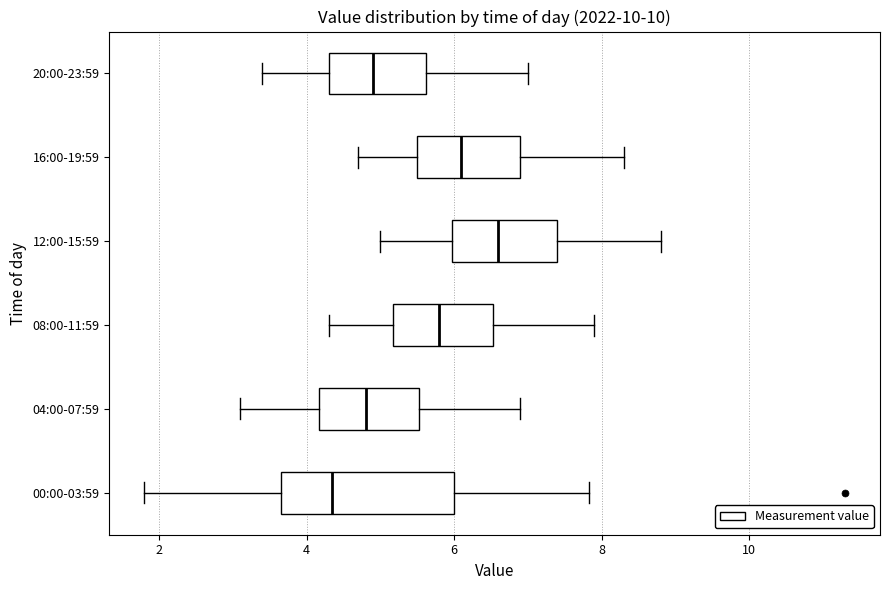

Reading bottom to top, transcribe this box plot: for each box, give where its median line is, the range the box spans, and where its two whiskers end, as read against the x-axis. The values are not printed on the chart, so give them approximately, as read against the axis.

00:00-03:59: median 4.4, box 3.6 to 6.0, whiskers 1.8 to 7.8
04:00-07:59: median 4.8, box 4.2 to 5.6, whiskers 3.2 to 7.0
08:00-11:59: median 5.8, box 5.2 to 6.6, whiskers 4.4 to 8.0
12:00-15:59: median 6.6, box 6.0 to 7.4, whiskers 5.0 to 8.8
16:00-19:59: median 6.2, box 5.6 to 7.0, whiskers 4.8 to 8.4
20:00-23:59: median 5.0, box 4.4 to 5.6, whiskers 3.4 to 7.0